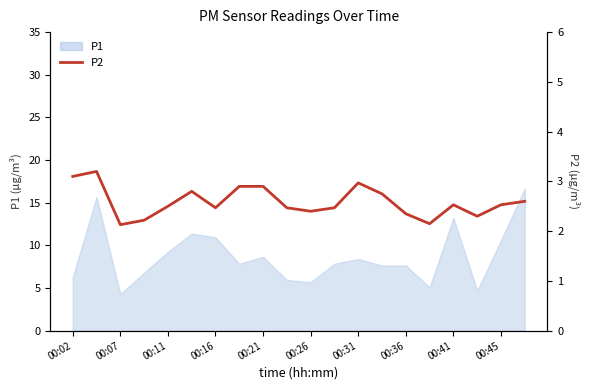

What is the maximum value shown in the chart?

3.2